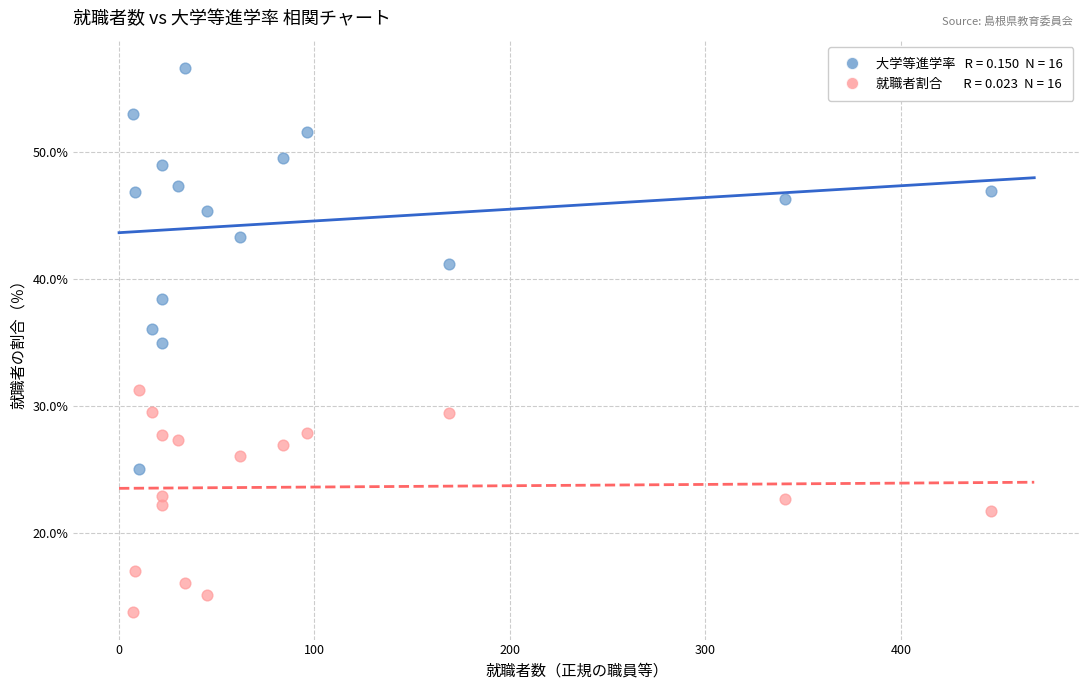

Across all data points, what is the range of X values (max minus min)?

439.0